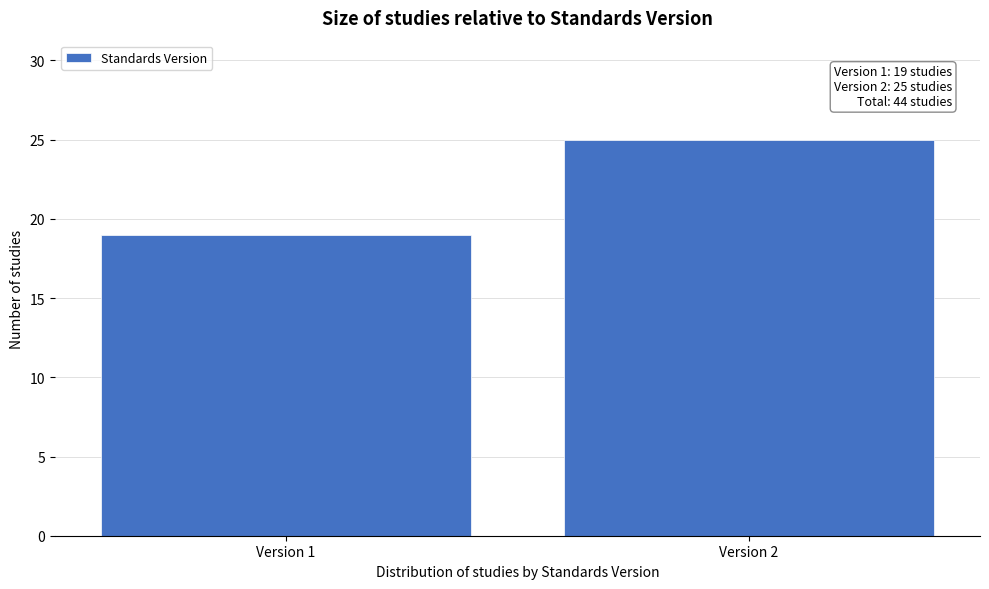

Reading left to right, what are all the values shown in this chart?

19	25